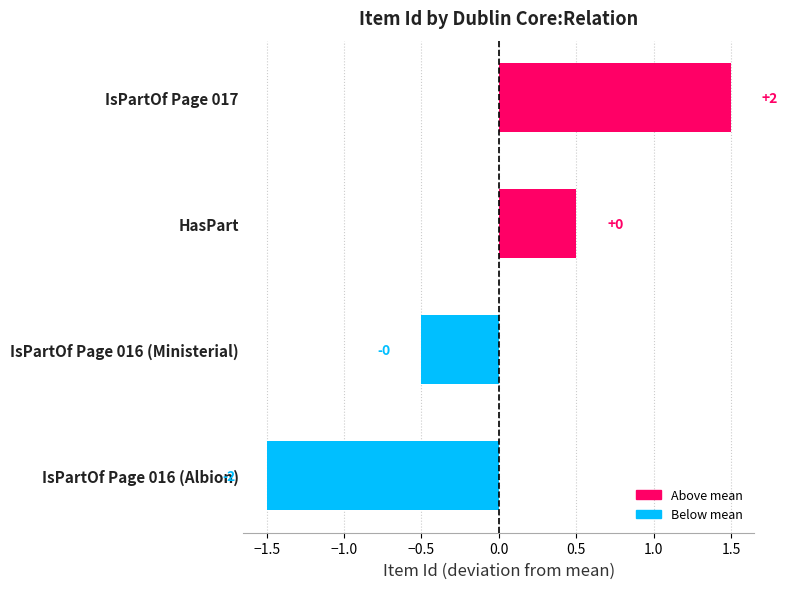

Does the chart contain stacked bars?

No